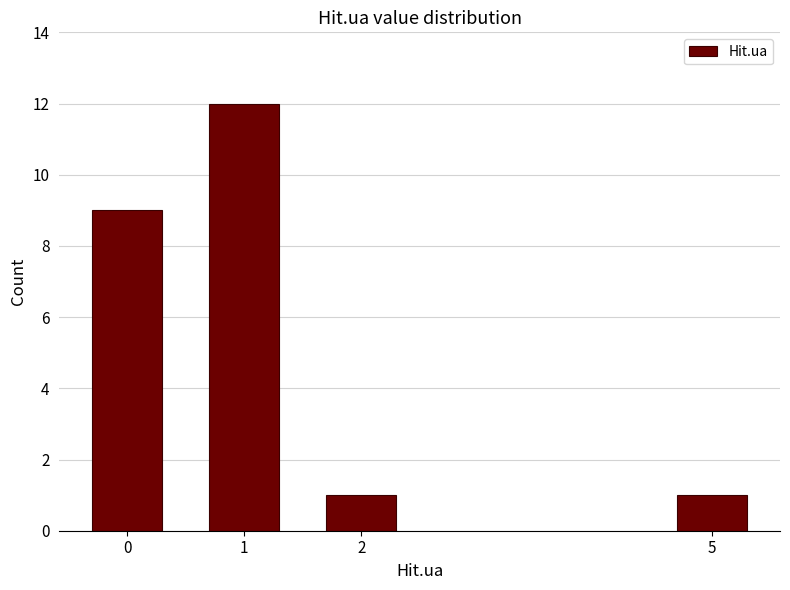

Reading left to right, list all the values displayed in this chart.

9	12	1	1